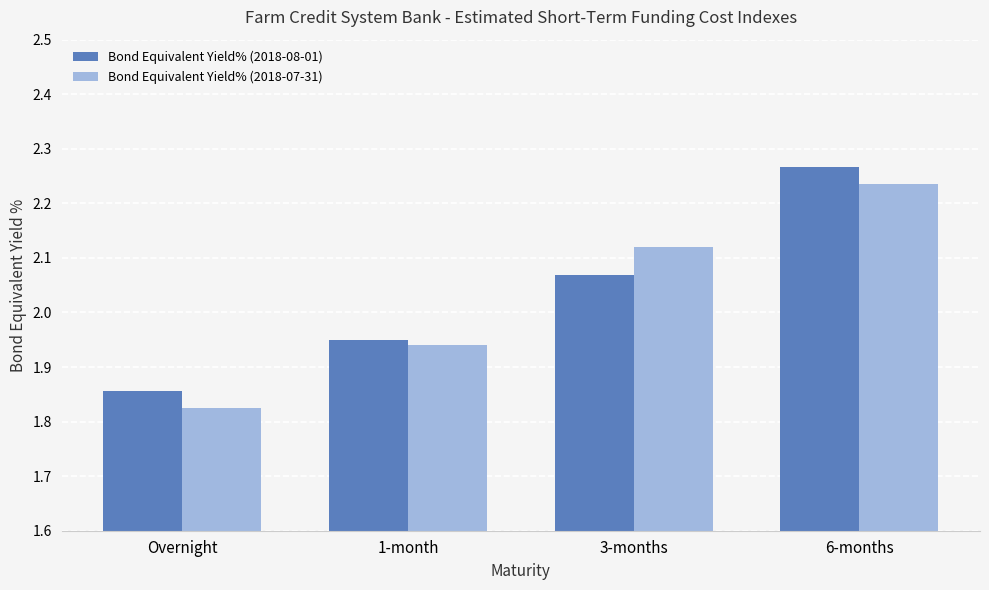

What is the average value of the Bond Equivalent Yield% (2018-08-01) series?

2.0